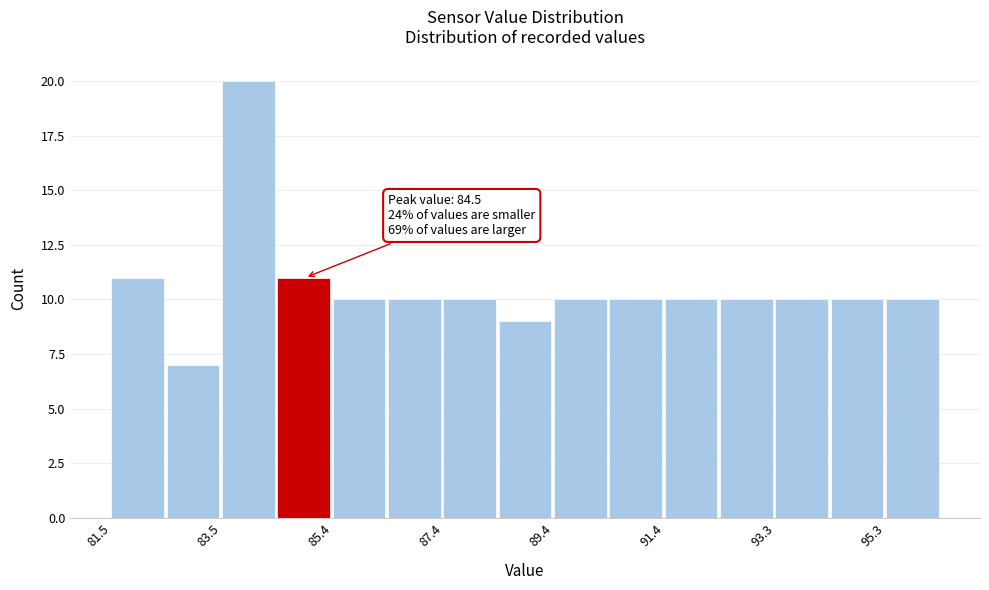

Which range on the x-axis has the tallest bar?

83.4 to 84.4